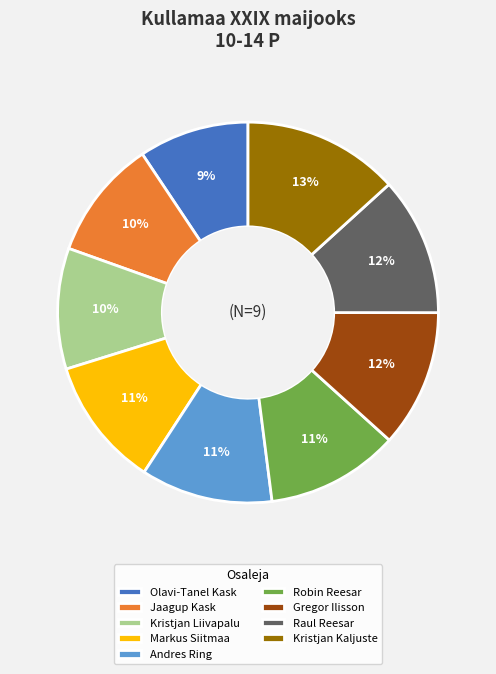

What percentage is the Raul Reesar slice, to the nearest percent?

12%